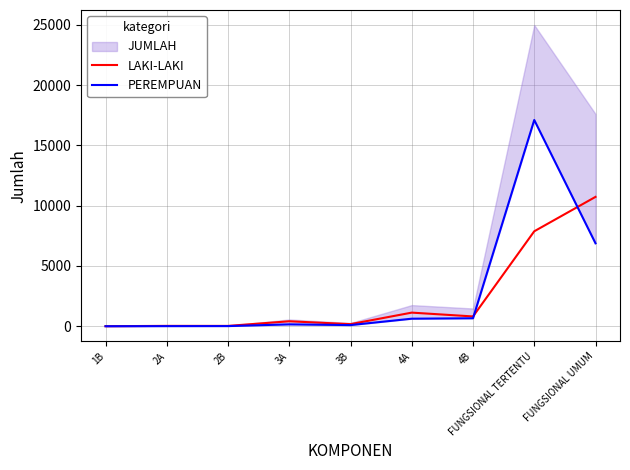

Which category has the highest value in the LAKI-LAKI series?

FUNGSIONAL UMUM